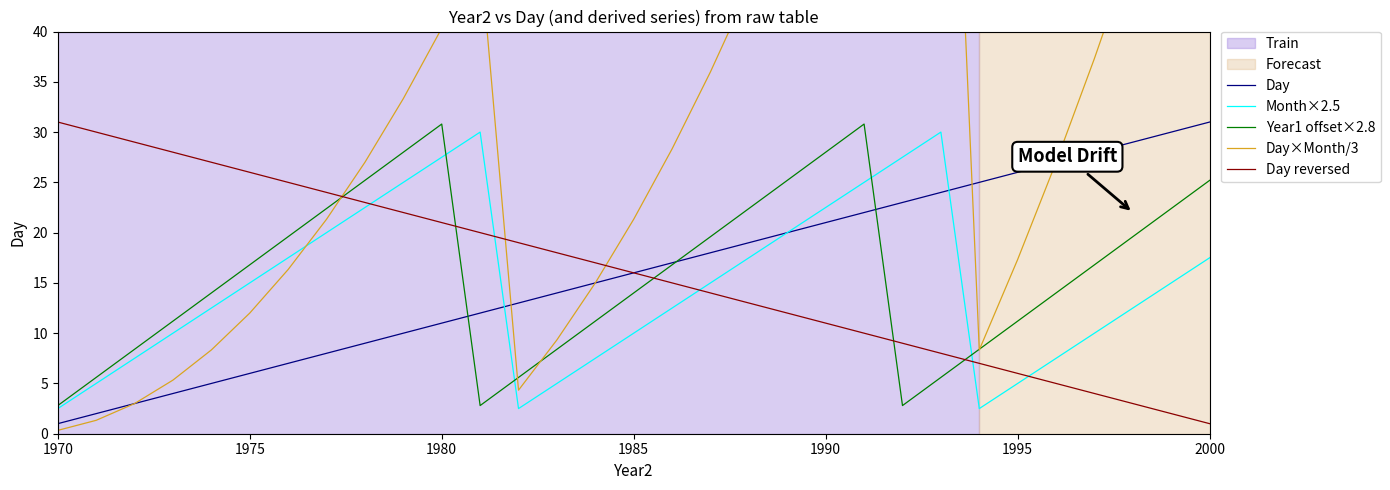

The Month×2.5 series shows 5.0 at 1995. True or false?

True